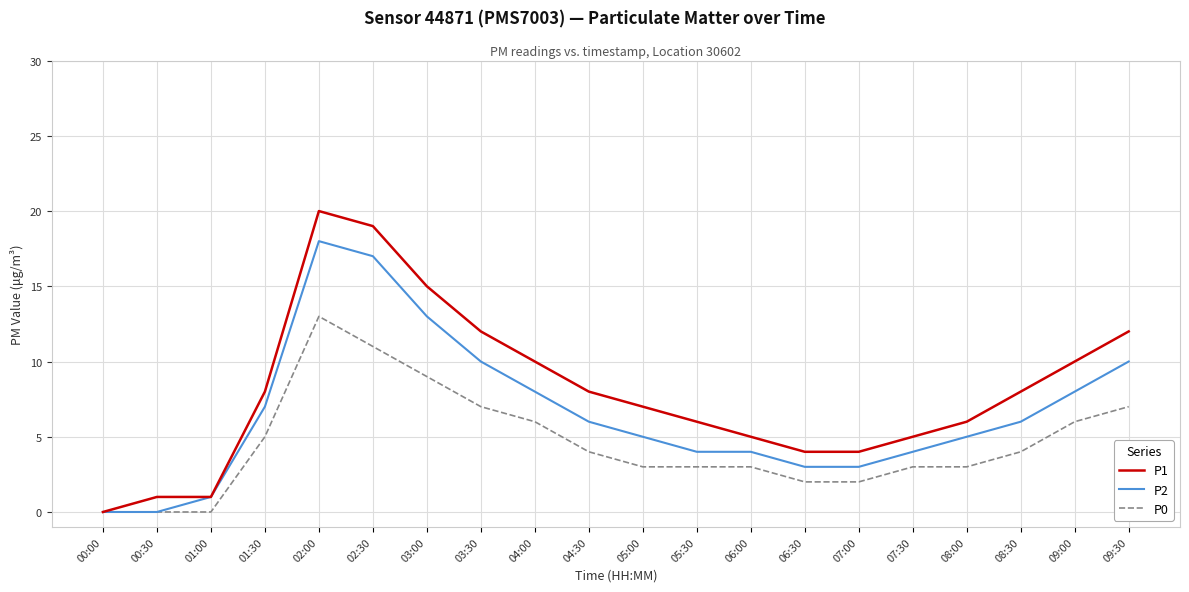

What is the spread (max minus min) of values at 00:30?

1